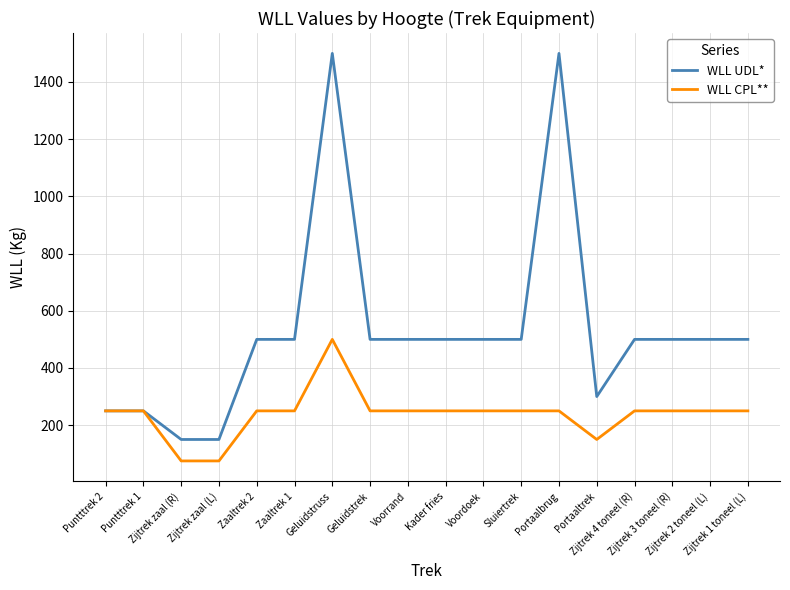

Does the chart display data point markers on the line(s)?

No